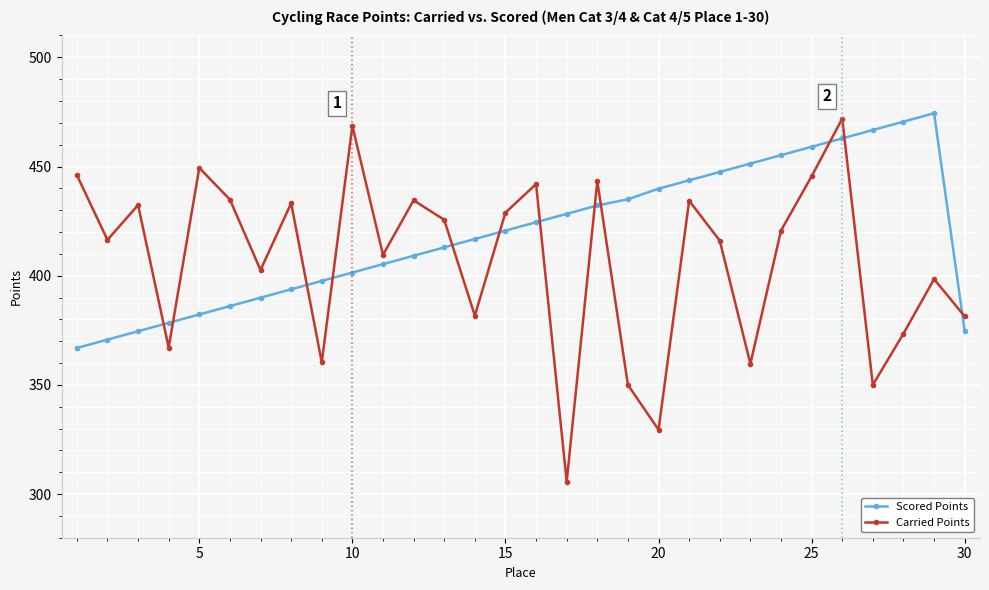

Which series has the largest total across all categories?

Scored Points